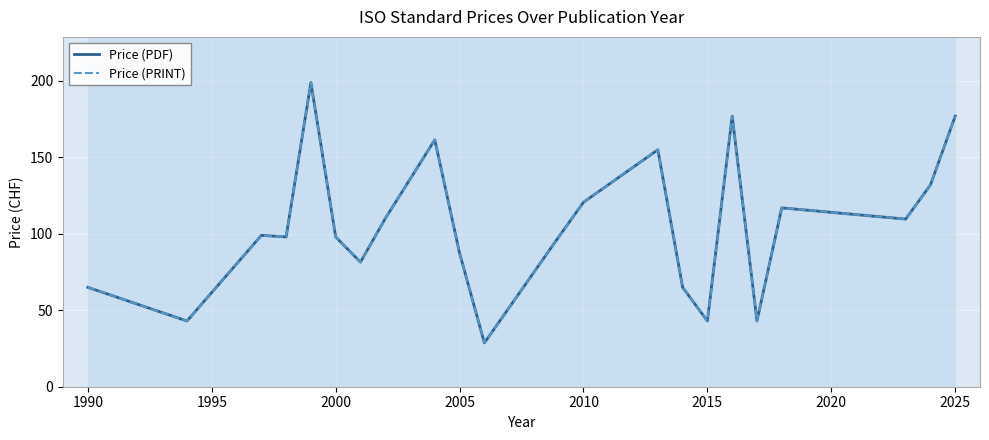

Reading left to right, extract all data points from this chart.

Price (PDF): 65.0	43.0	99.0	98.0	199.0	98.0	81.5	110.0	161.5	87.3	28.7	98.0	120.7	155.0	65.0	43.0	177.0	43.0	117.0	109.7	132.0	177.0
Price (PRINT): 65.0	43.0	99.0	98.0	199.0	98.0	81.5	110.0	161.5	87.3	28.7	98.0	120.7	155.0	65.0	43.0	177.0	43.0	117.0	109.7	132.0	177.0